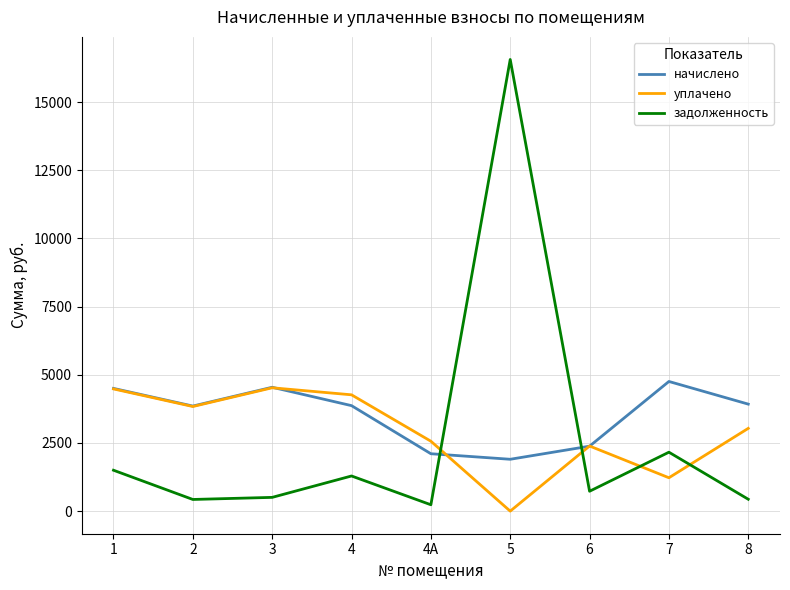

Is it true that начислено equals 1902.2 at 5?

True